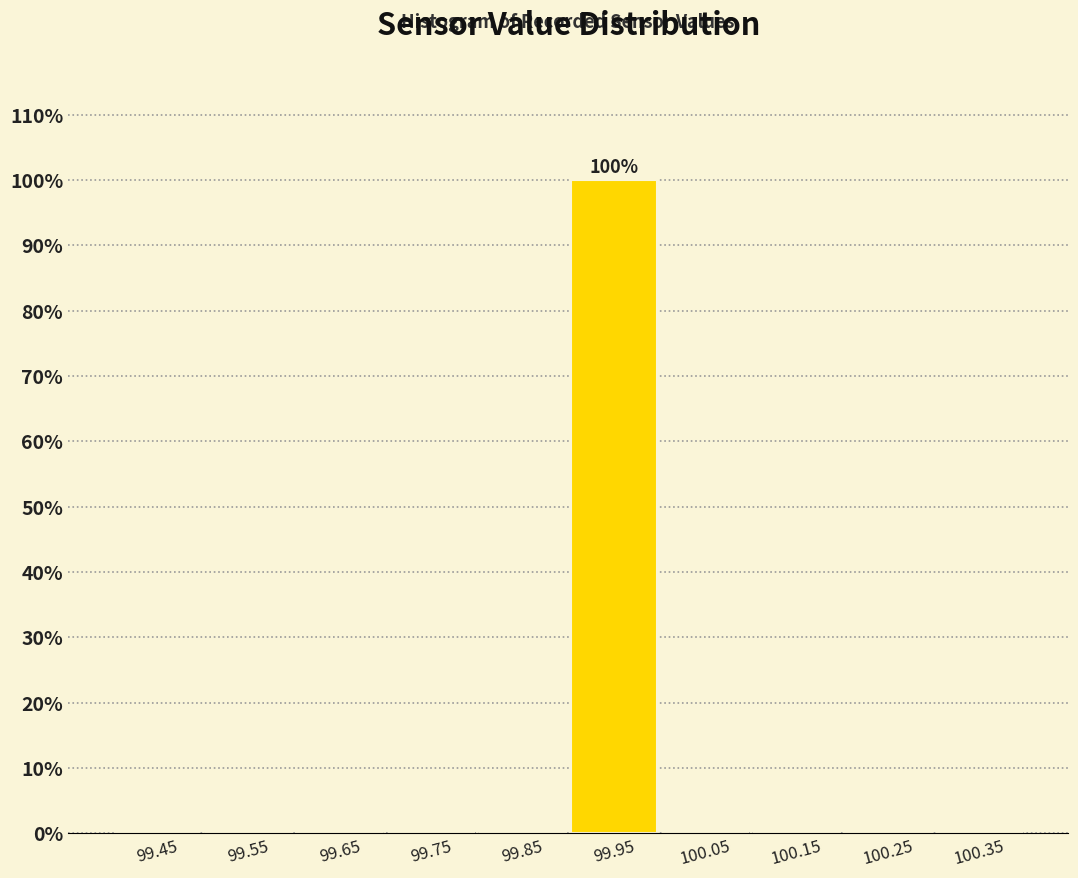

Over which range of the x-axis is the bar tallest?

99.9 to 100.0